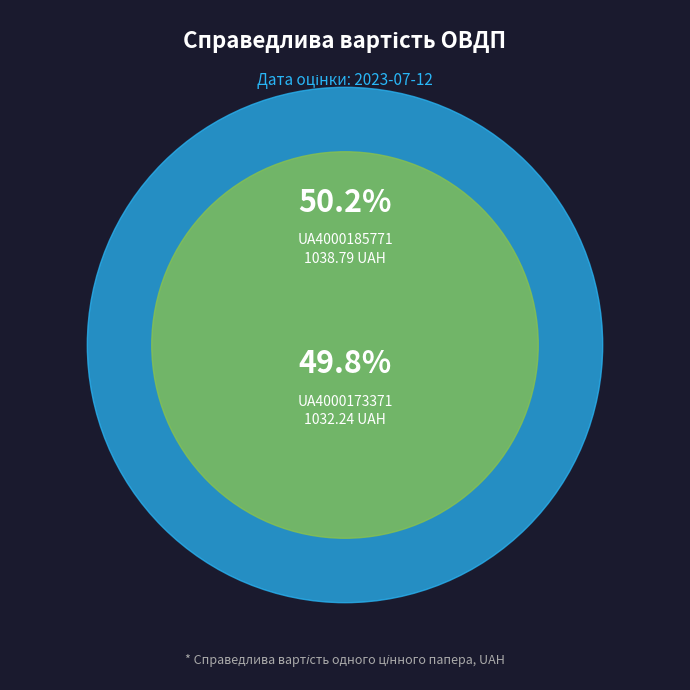

What percentage is the UA4000173371 slice, to the nearest percent?

50%